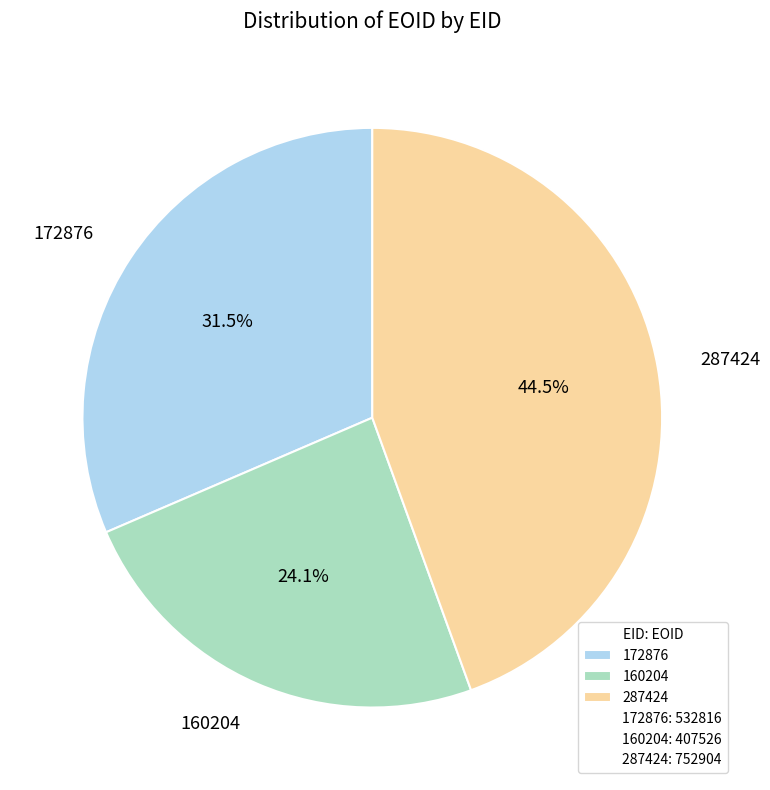

The 287424 slice represents 39% of the pie. True or false?

False